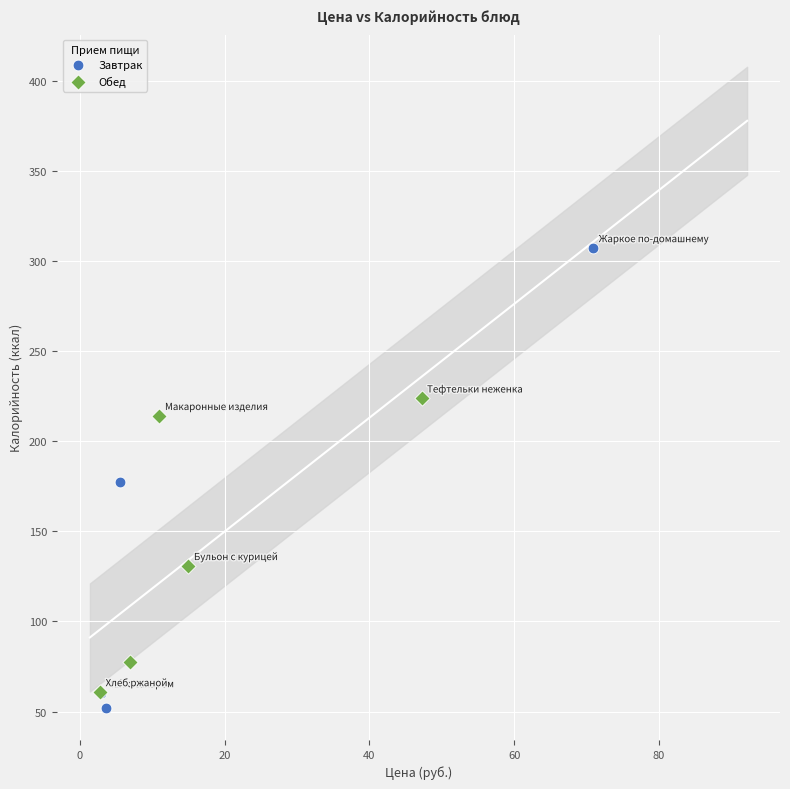

Which series has the widest spread of Y values?

Завтрак